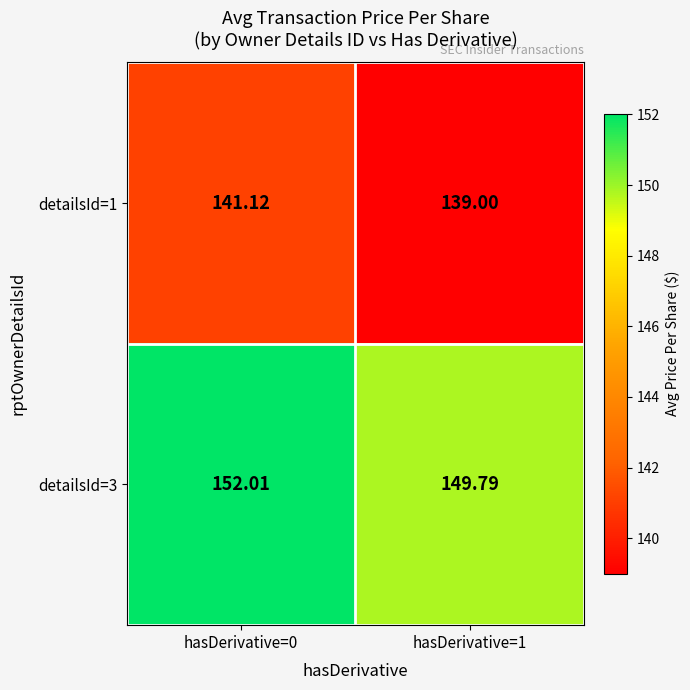

Rank the series by their average value, from lowest to highest.

detailsId=1, detailsId=3